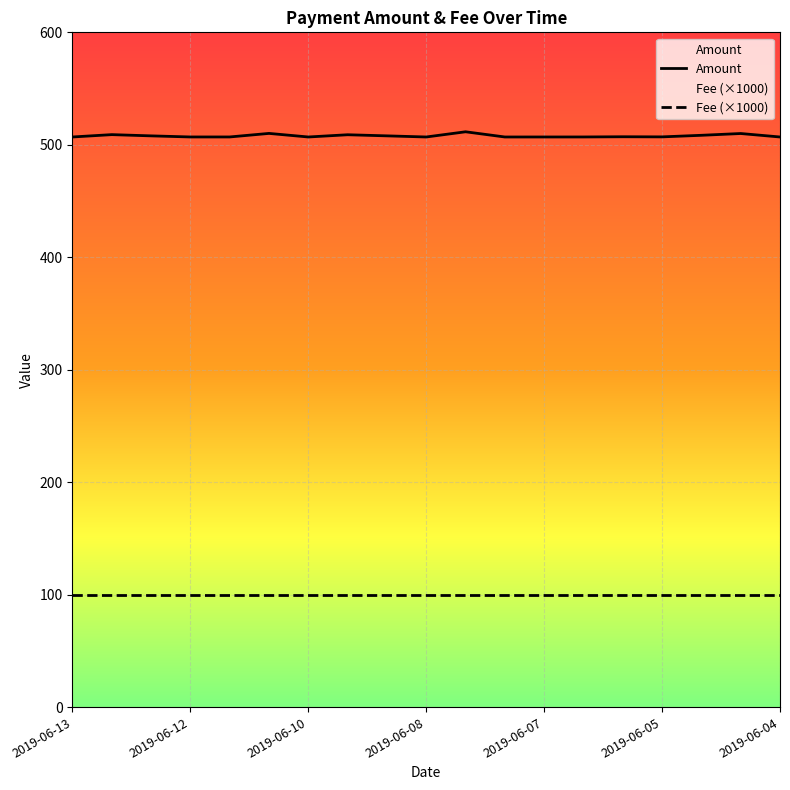

How many categories are shown in the chart?

19